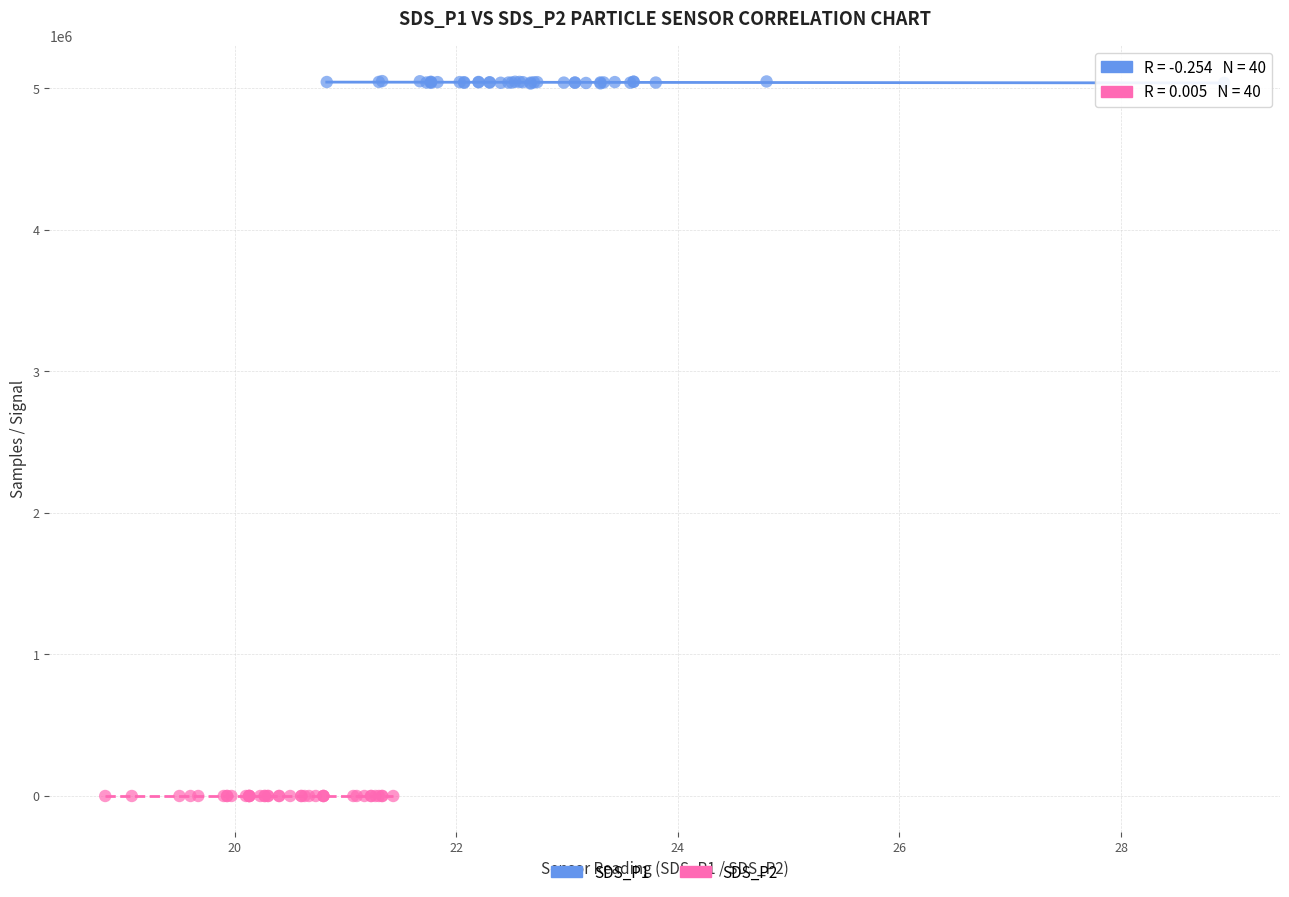

Which series reaches the minimum Y coordinate?

SDS_P2